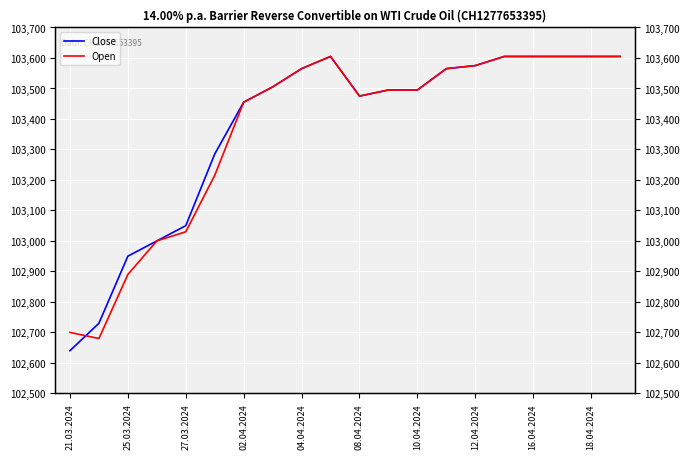

Which category has the lowest value across all series?

21.03.2024